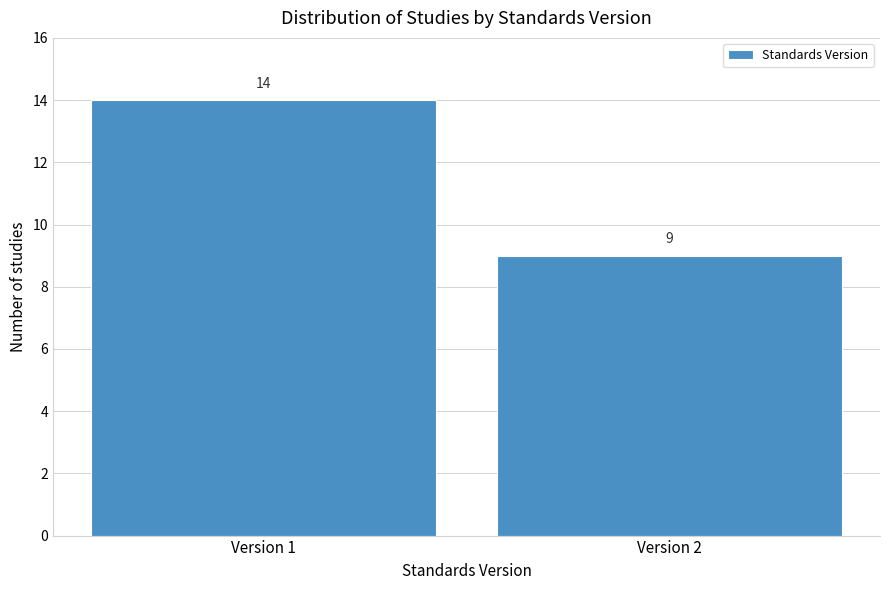

Reading left to right, what are all the values shown in this chart?

14	9